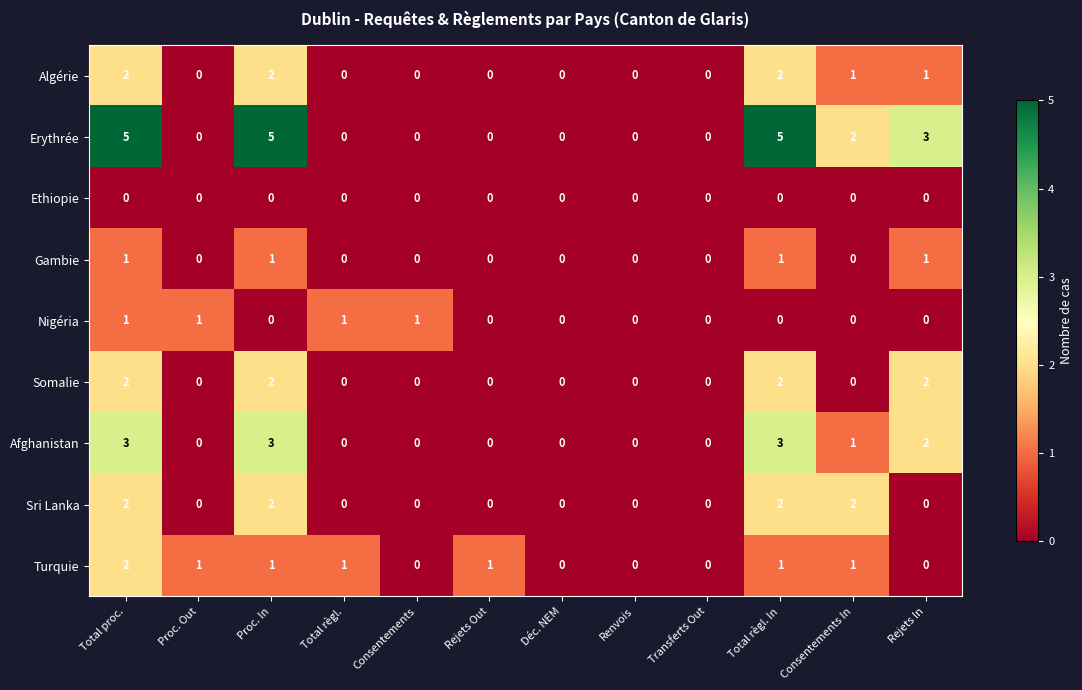

Which series has the largest range (max minus min)?

Erythrée